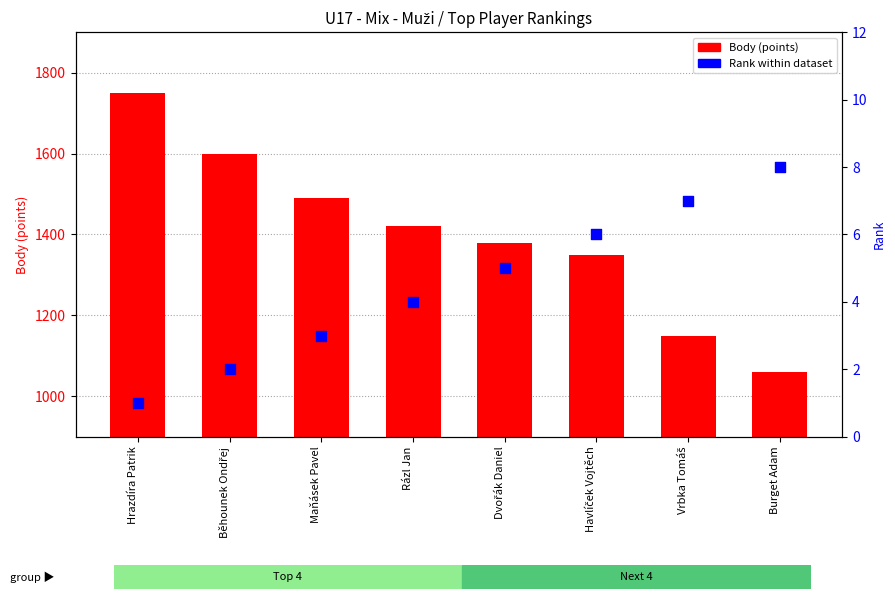

Which series contains the lowest Y value?

Rank within dataset